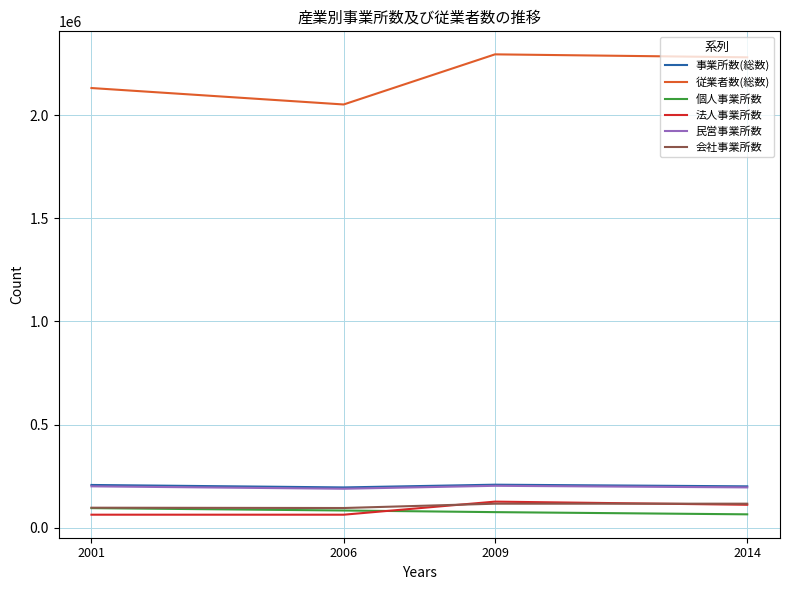

What is the total value across all series at 2009?

3023197